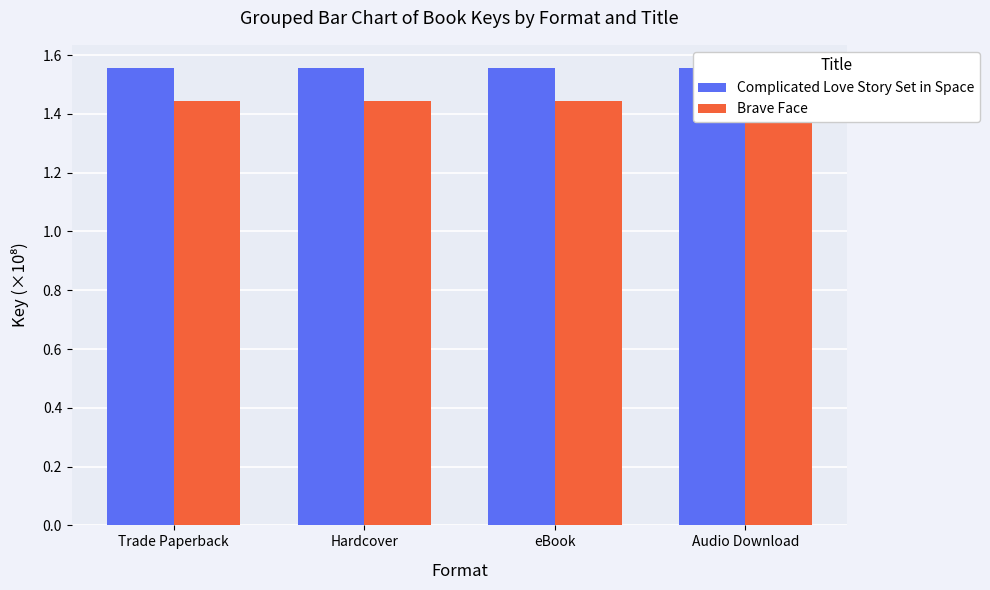

Rank the series at eBook from highest to lowest value.

Complicated Love Story Set in Space, Brave Face